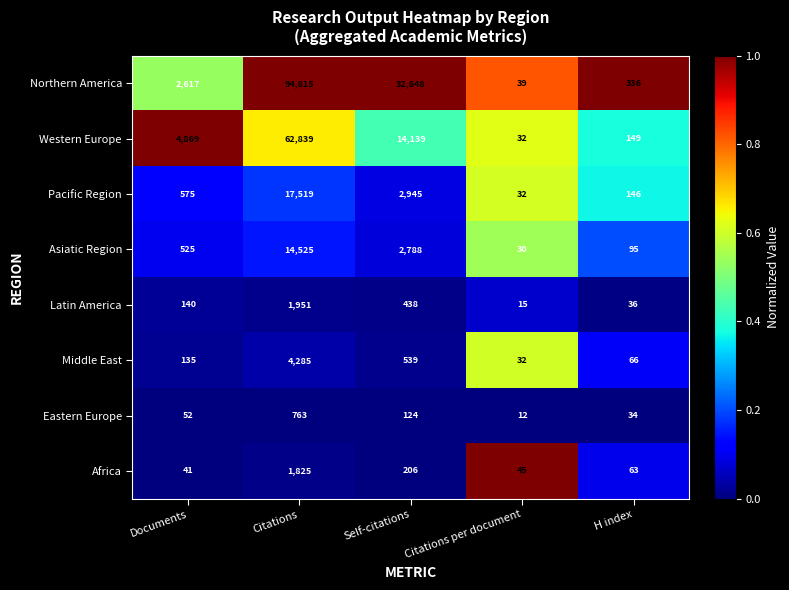

What is the sum of the Latin America values at Self-citations and Citations?

2389